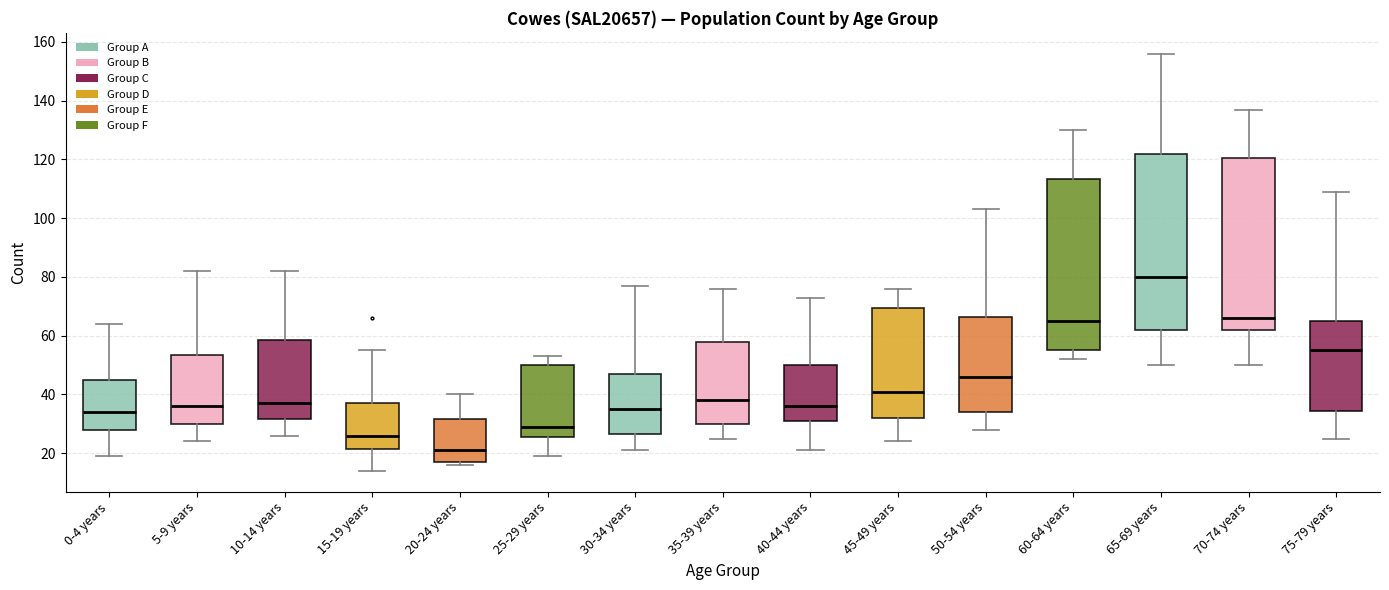

Which box has the lowest median line?

20-24 years